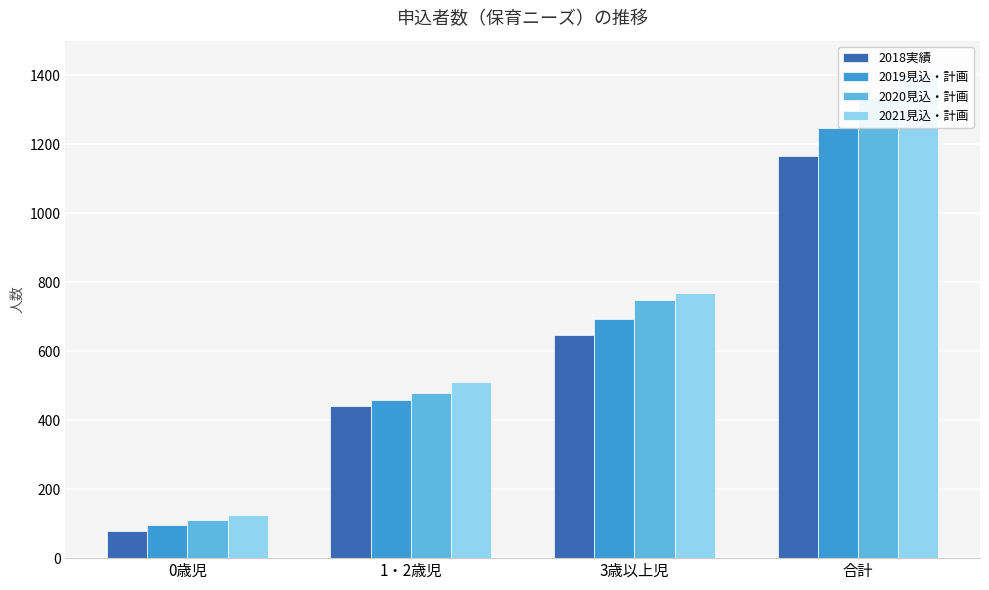

The 2021見込・計画 series shows 768 at 3歳以上児. True or false?

True